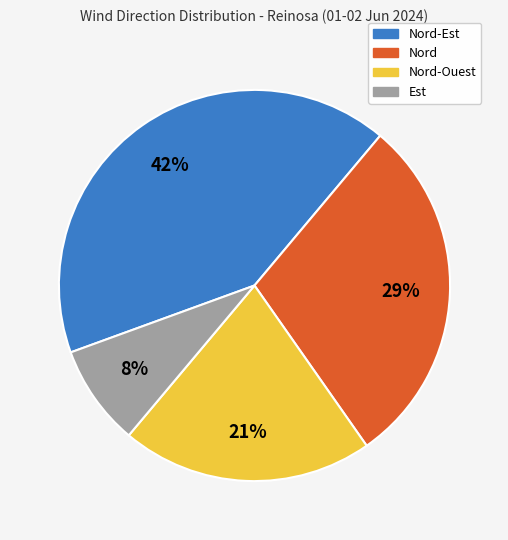

Is there any slice that represents more than half of the pie?

No